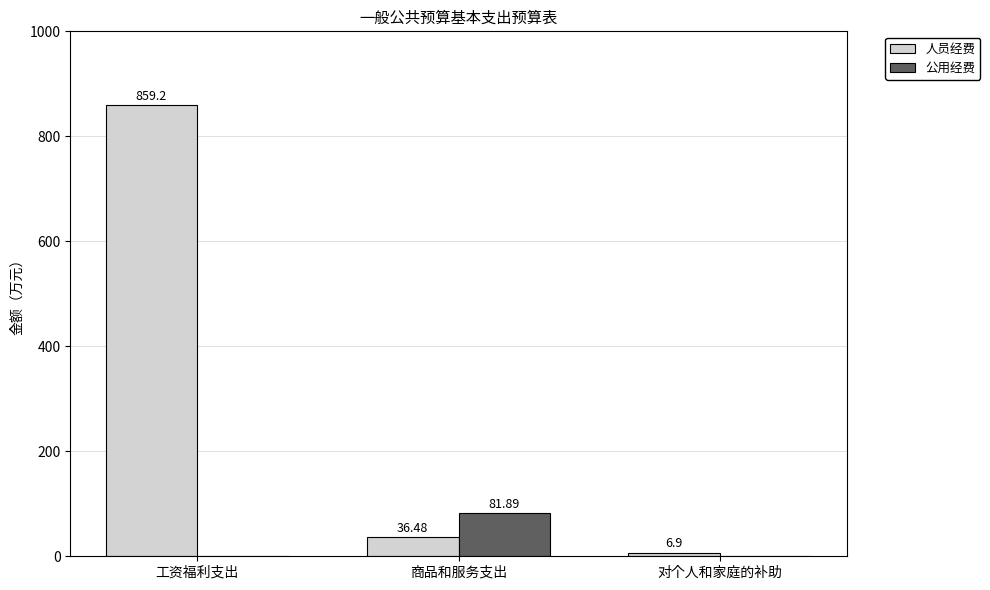

Between 商品和服务支出 and 对个人和家庭的补助, which series saw the biggest shift?

公用经费